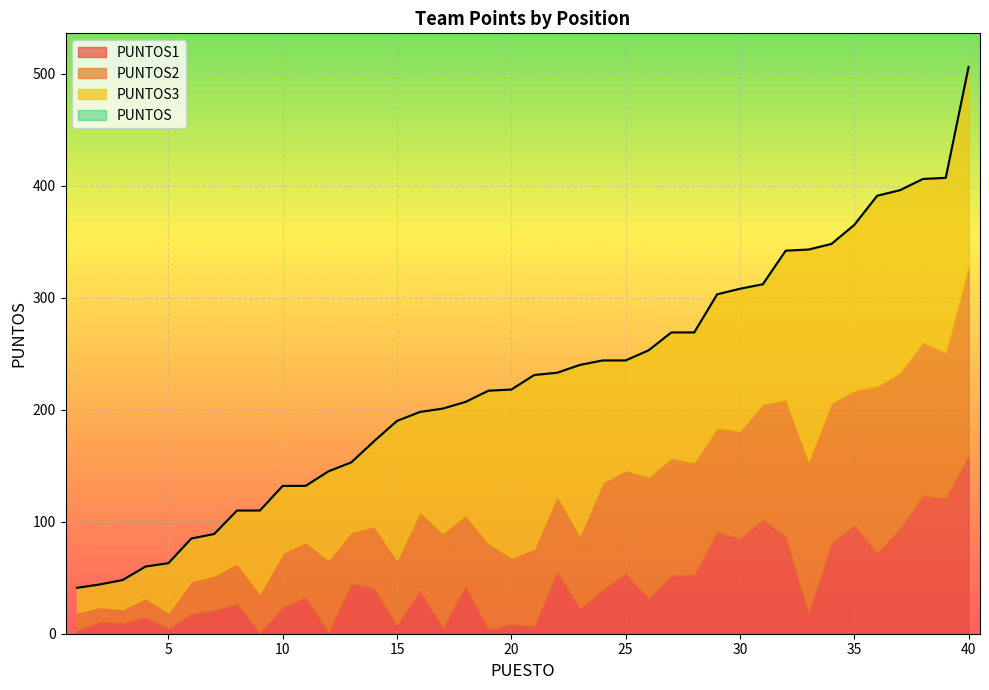

Reading right to left, what are all the values shown in this chart?

PUNTOS1: 40=159	39=121	38=123	37=94	36=72	35=97	34=81	33=19	32=87	31=102	30=85	29=91	28=53	27=52	26=32	25=54	24=40	23=23	22=56	21=7	20=9	19=4	18=43	17=6	16=39	15=8	14=41	13=45	12=2	11=33	10=24	9=1	8=27	7=21	6=18	5=5	4=15	3=10	2=11	1=3
PUNTOS2: 40=168	39=130	38=137	37=139	36=149	35=120	34=125	33=135	32=122	31=103	30=96	29=93	28=100	27=105	26=108	25=92	24=95	23=65	22=67	21=69	20=59	19=77	18=63	17=84	16=70	15=58	14=55	13=46	12=64	11=49	10=48	9=35	8=36	7=31	6=29	5=14	4=17	3=12	2=13	1=16
PUNTOS3: 40=179	39=156	38=146	37=163	36=170	35=148	34=142	33=189	32=133	31=107	30=127	29=119	28=116	27=112	26=113	25=98	24=109	23=152	22=110	21=155	20=150	19=136	18=101	17=111	16=89	15=124	14=76	13=62	12=79	11=50	10=60	9=74	8=47	7=37	6=38	5=44	4=28	3=26	2=20	1=22
PUNTOS: 40=506	39=407	38=406	37=396	36=391	35=365	34=348	33=343	32=342	31=312	30=308	29=303	28=269	27=269	26=253	25=244	24=244	23=240	22=233	21=231	20=218	19=217	18=207	17=201	16=198	15=190	14=172	13=153	12=145	11=132	10=132	9=110	8=110	7=89	6=85	5=63	4=60	3=48	2=44	1=41